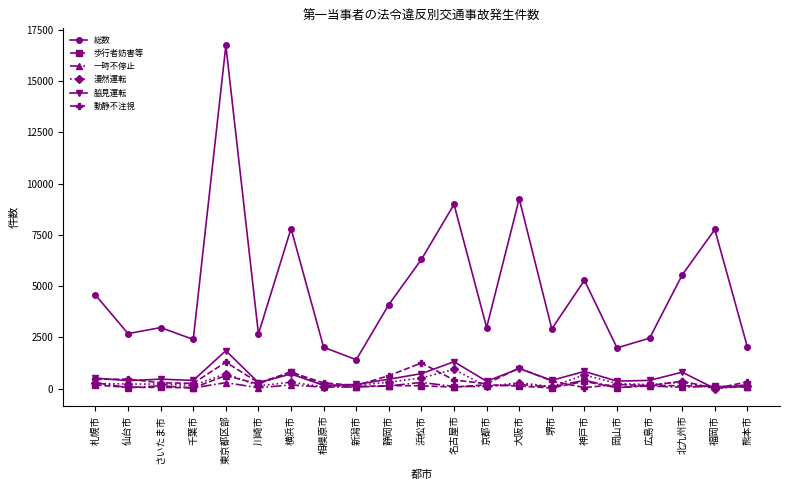

What is the difference between the highest and lowest values at 岡山市?

1946